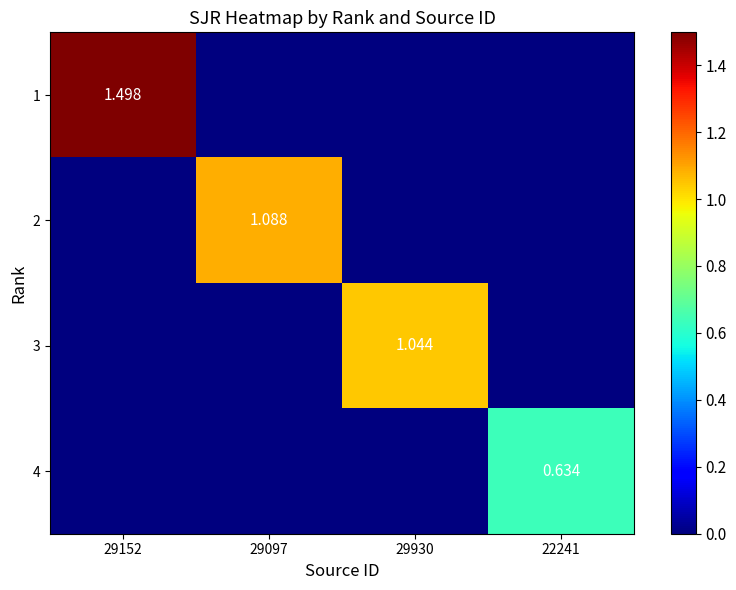

What is the spread (max minus min) of values at 29930?

1.0